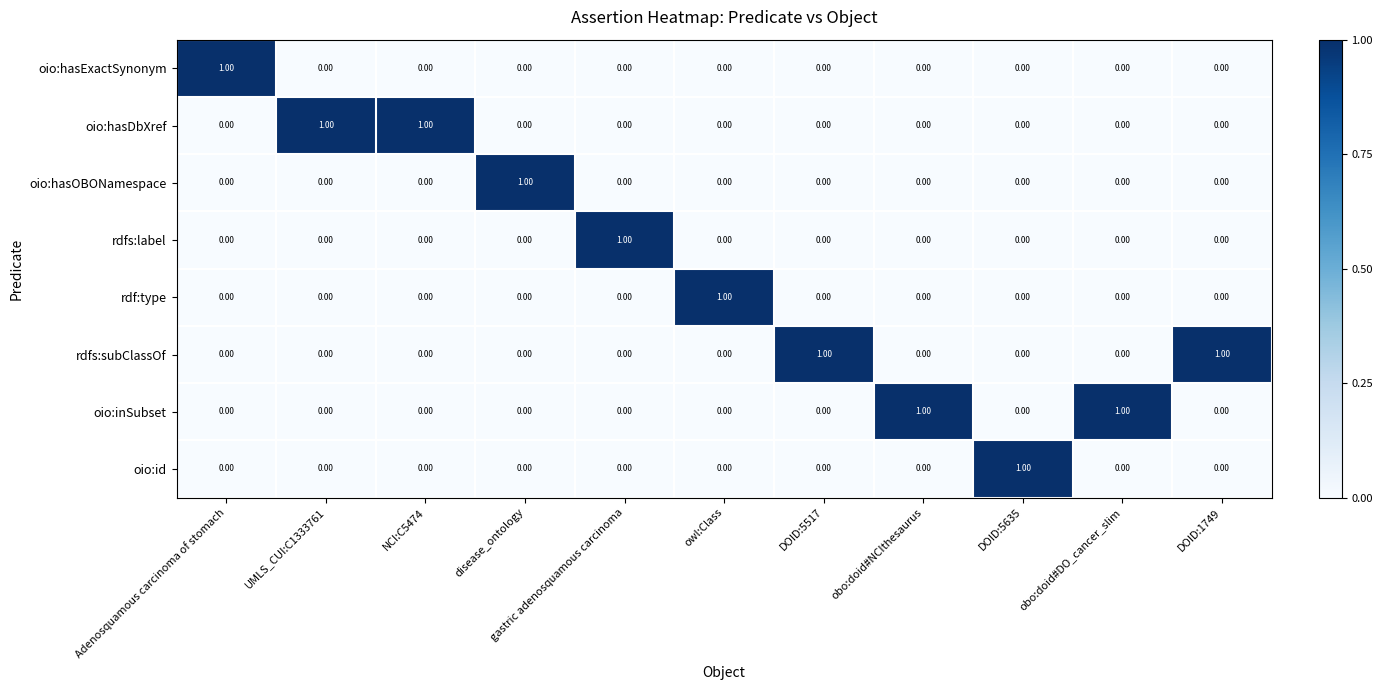

What is the total value across all series at DOID:5635?

1